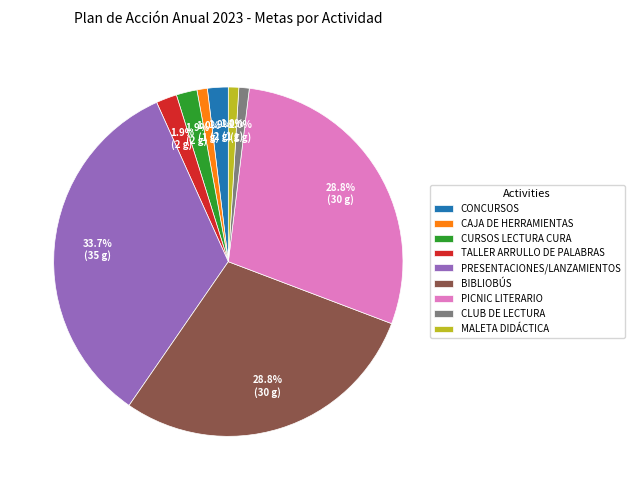

Which has a higher value, BIBLIOBÚS or TALLER ARRULLO DE PALABRAS?

BIBLIOBÚS